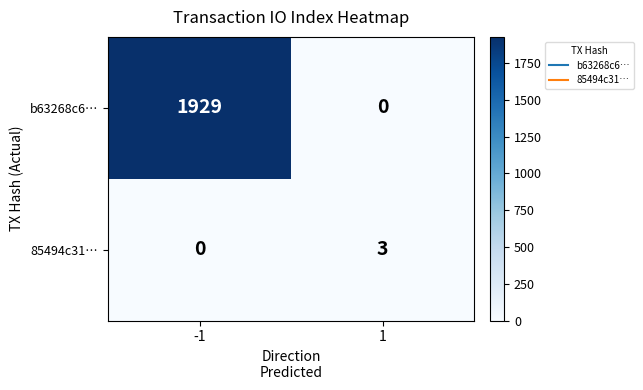

What is the difference between the maximum and minimum values in the 85494c31… series?

3